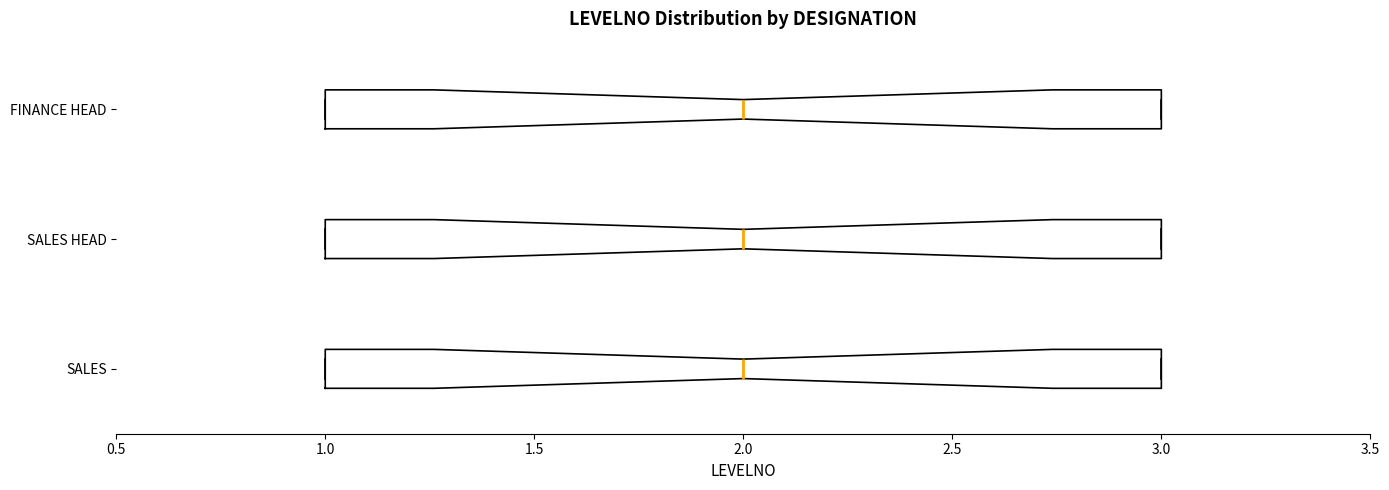

Where is the right edge of the box for FINANCE HEAD on the x-axis? The values are not printed on the chart, so give them approximately, as read against the axis.

3